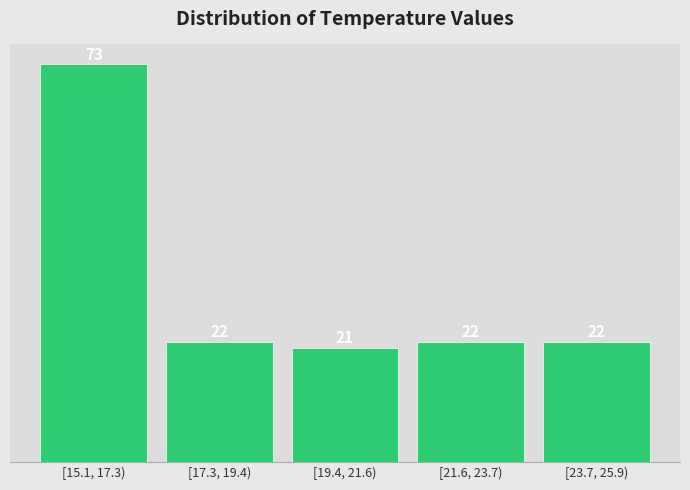

Reading left to right, transcribe all the data shown in this chart.

[15.1, 17.3)=73	[17.3, 19.4)=22	[19.4, 21.6)=21	[21.6, 23.7)=22	[23.7, 25.9)=22